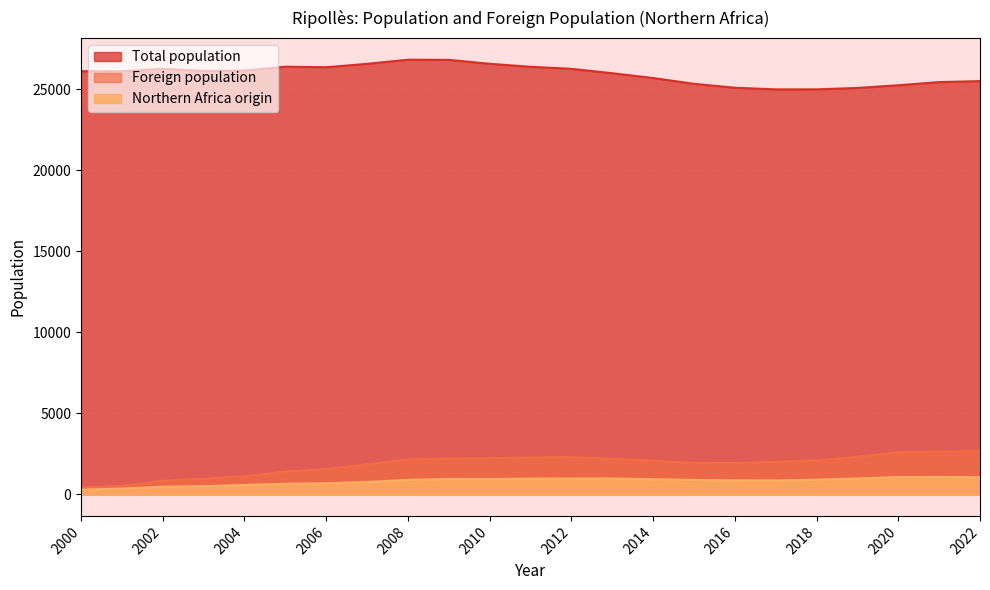

Is the value of Northern Africa origin at 2017 greater than the value of Foreign population at 2007?

No